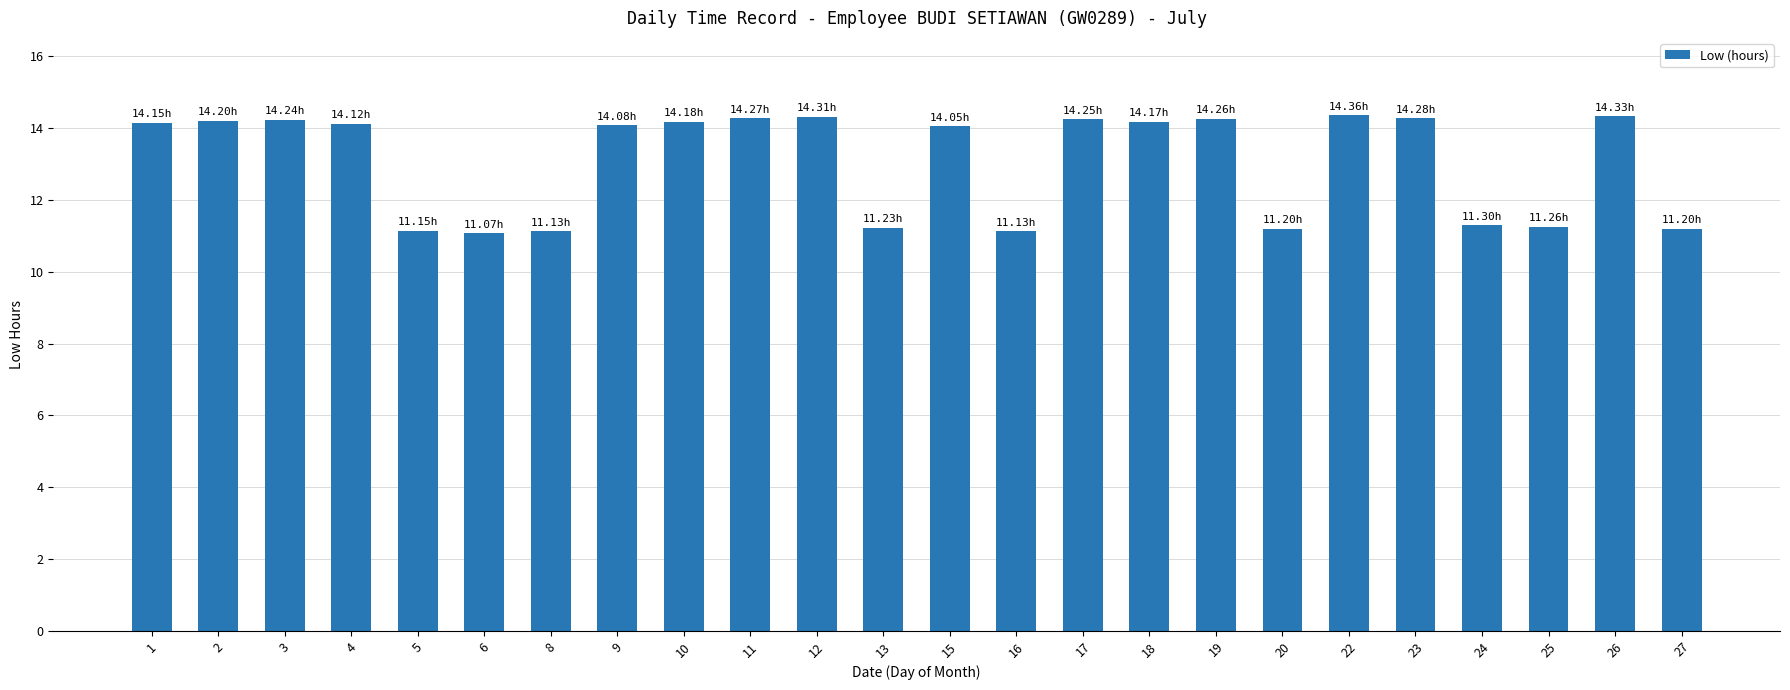

What is the sum of the values at 26 and 6?

25.4